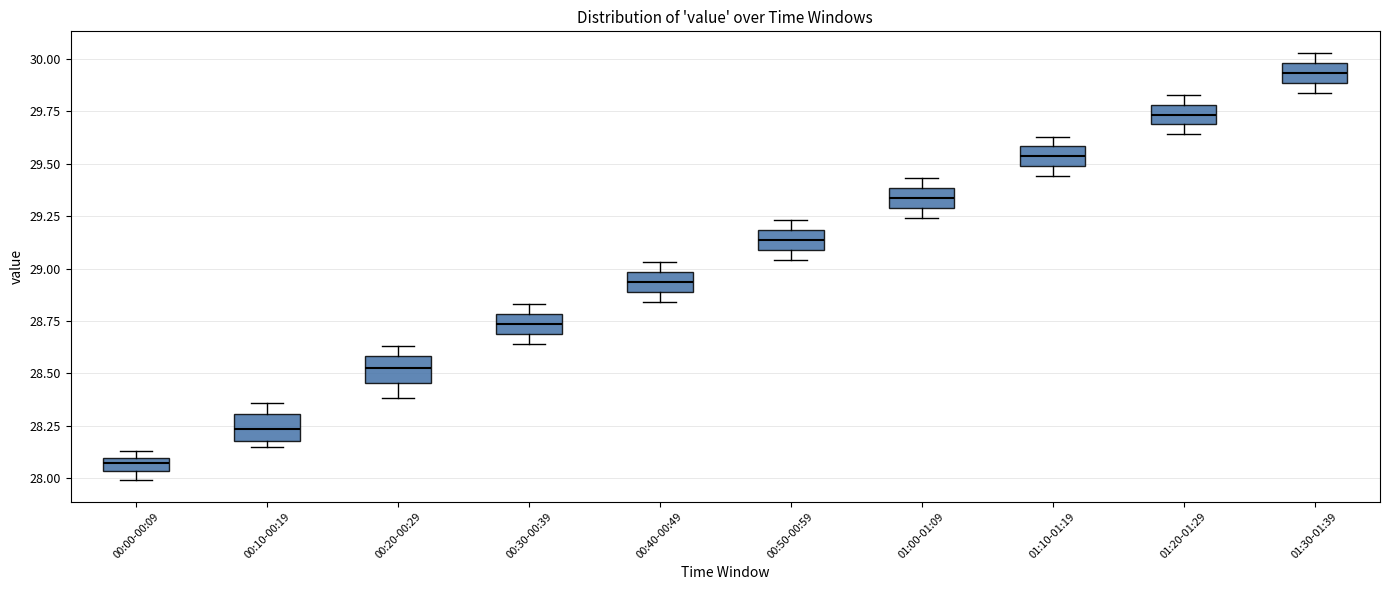

Which box has the lowest median line?

00:00-00:09